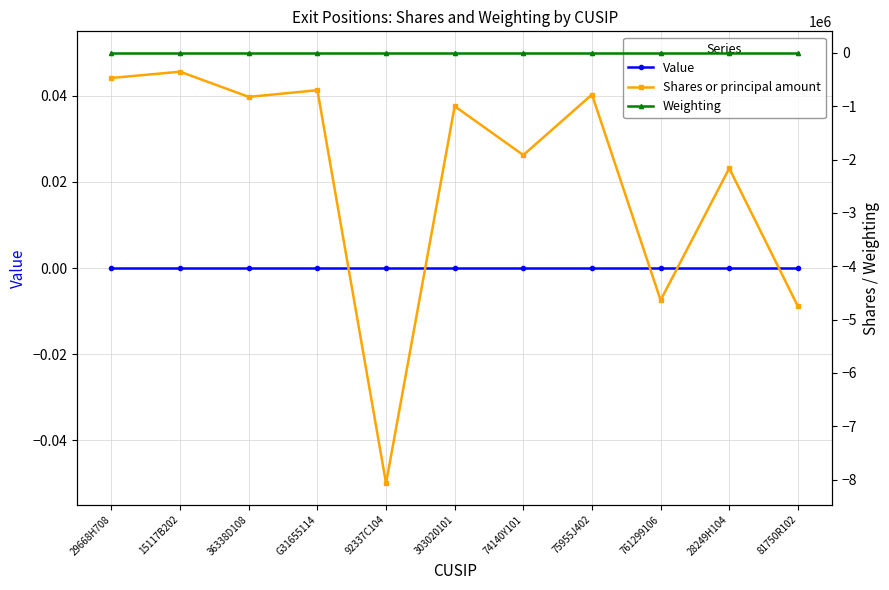

What is the sum of the Weighting values at 92337C104 and 81750R102?

-2.6